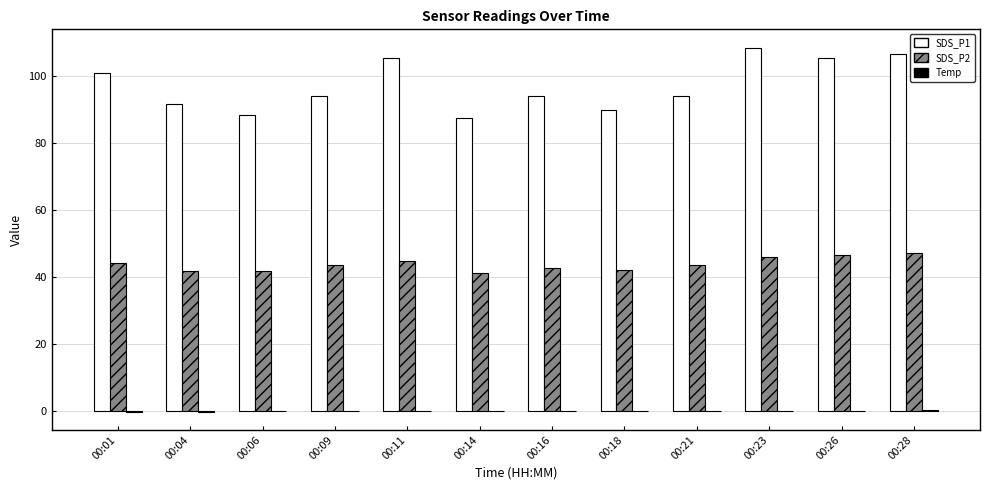

Which label corresponds to the largest value in the chart?

00:23